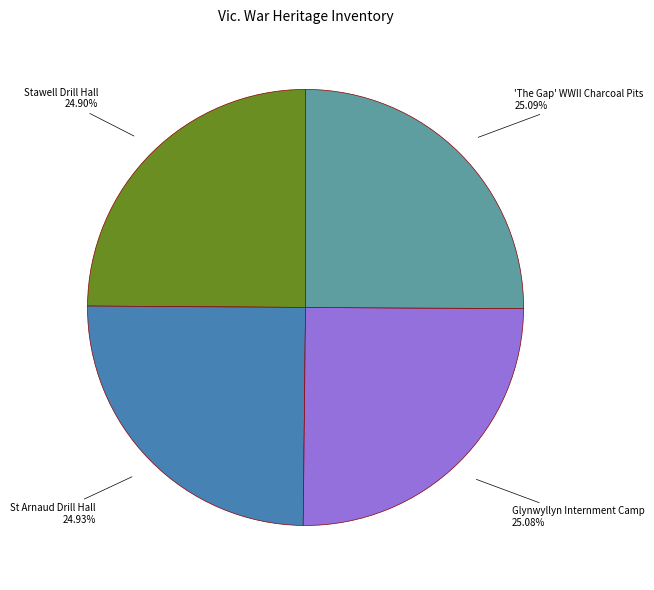

What is the ratio of the value at Stawell Drill Hall to the value at St Arnaud Drill Hall?

1.0